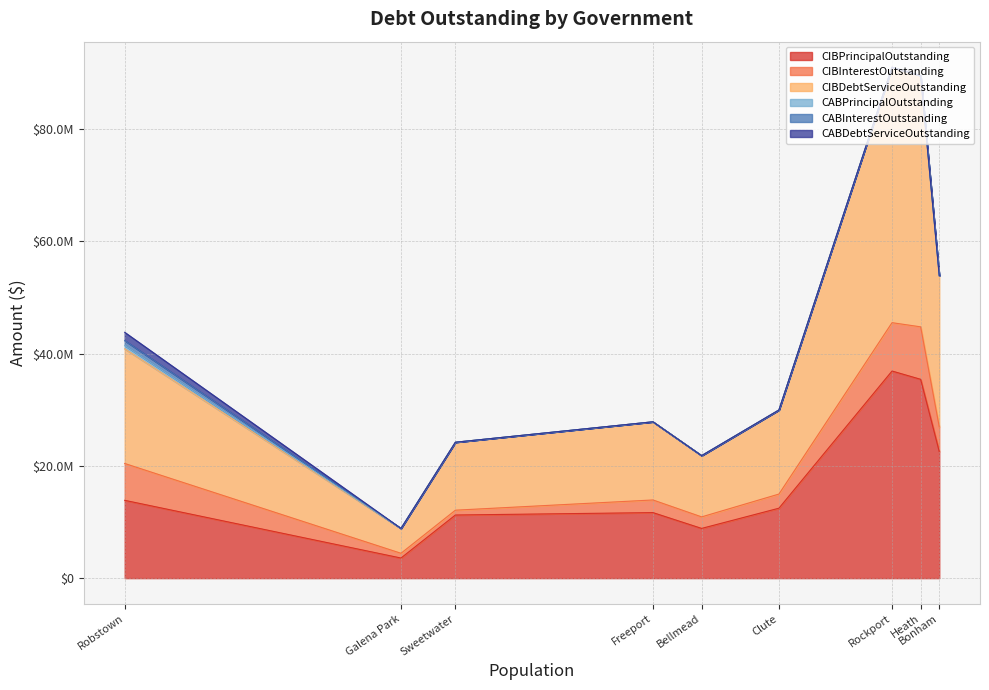

True or false: CIBPrincipalOutstanding and CIBDebtServiceOutstanding cross at least once.

False